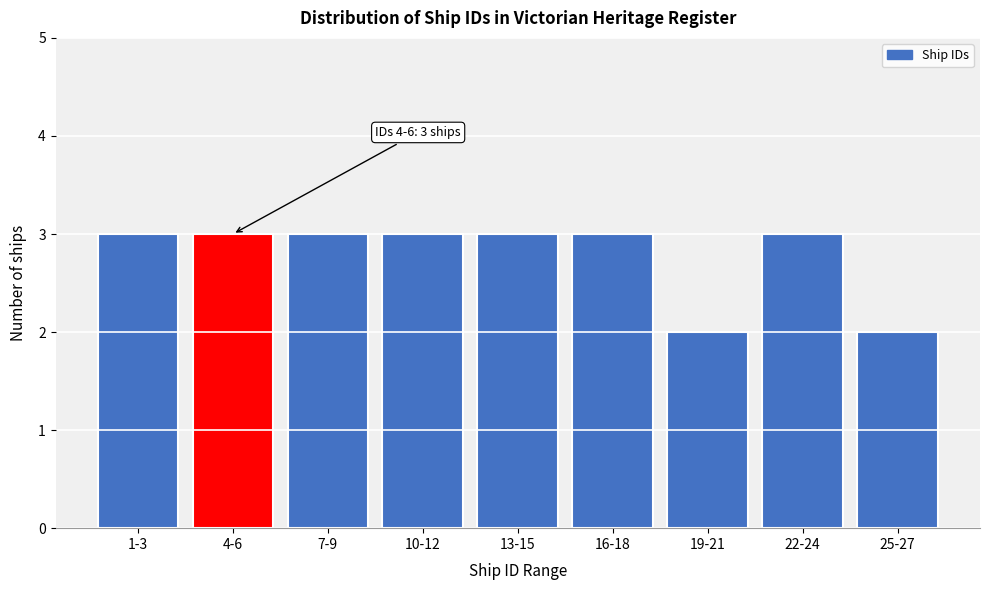

Reading left to right, list all the values displayed in this chart.

1-3=3	4-6=3	7-9=3	10-12=3	13-15=3	16-18=3	19-21=2	22-24=3	25-27=2